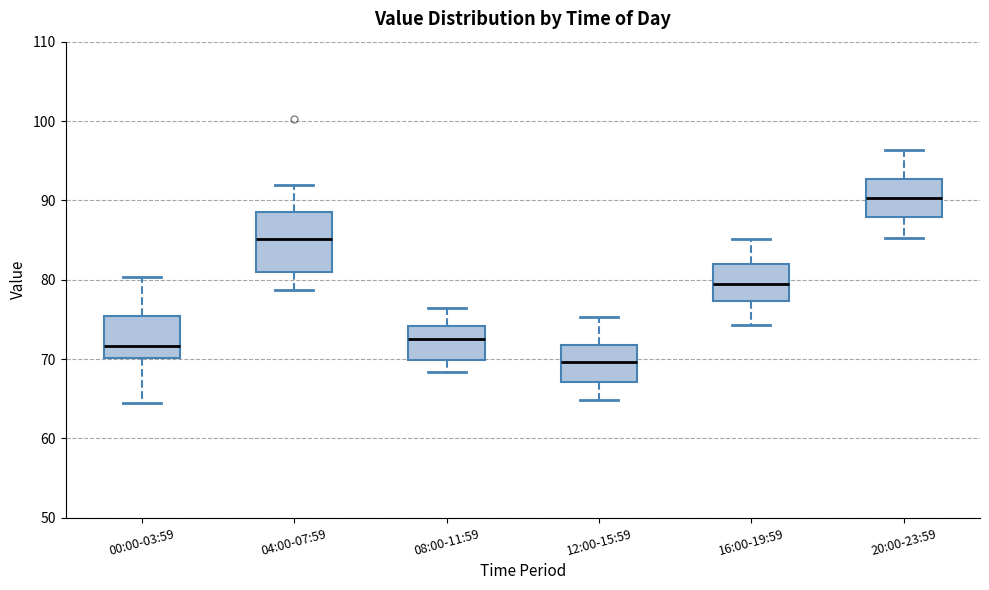

Reading left to right, transcribe this box plot: for each box, give where its median line is, the range the box spans, and where its two whiskers end, as read against the y-axis. The values are not printed on the chart, so give them approximately, as read against the axis.

00:00-03:59: median 72, box 70 to 75, whiskers 64 to 80
04:00-07:59: median 85, box 81 to 88, whiskers 79 to 92
08:00-11:59: median 73, box 70 to 74, whiskers 68 to 76
12:00-15:59: median 70, box 67 to 72, whiskers 65 to 75
16:00-19:59: median 80, box 77 to 82, whiskers 74 to 85
20:00-23:59: median 90, box 88 to 93, whiskers 85 to 96